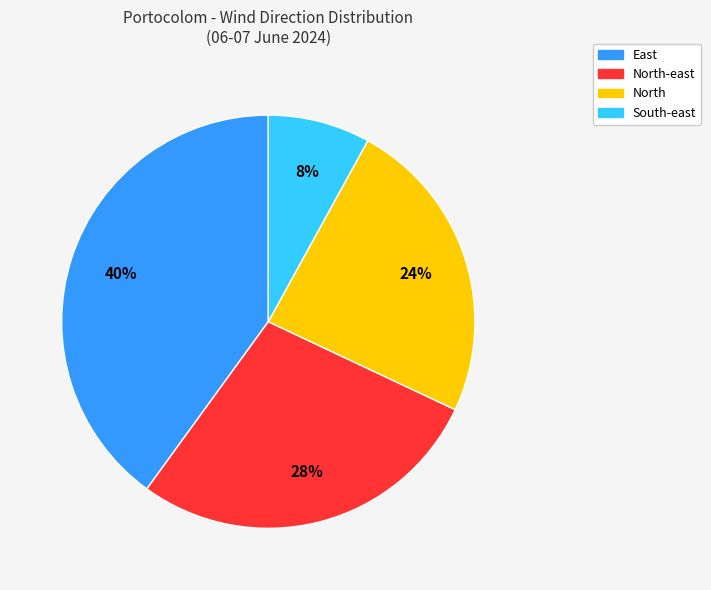

To the nearest percent, what is the difference between the largest and smallest slice percentages?

32%